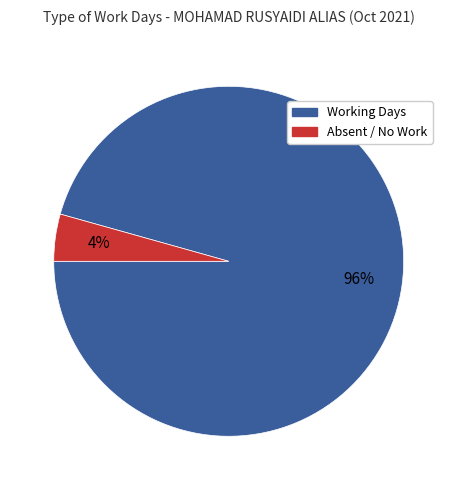

Is there any slice that represents more than half of the pie?

Yes